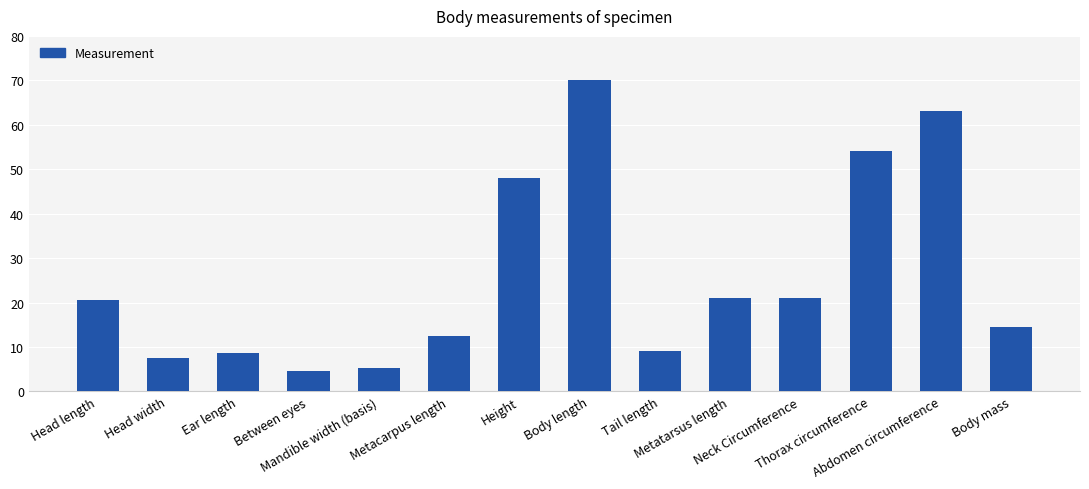

What is the change in value from Ear length to Between eyes?

-4.1